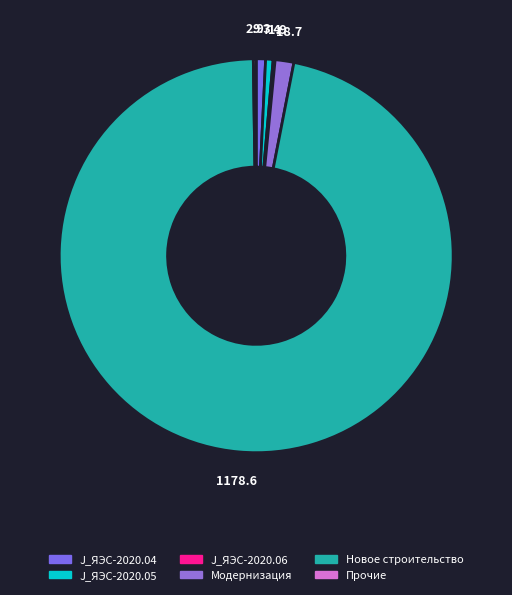

How many slices are in this pie chart?

6